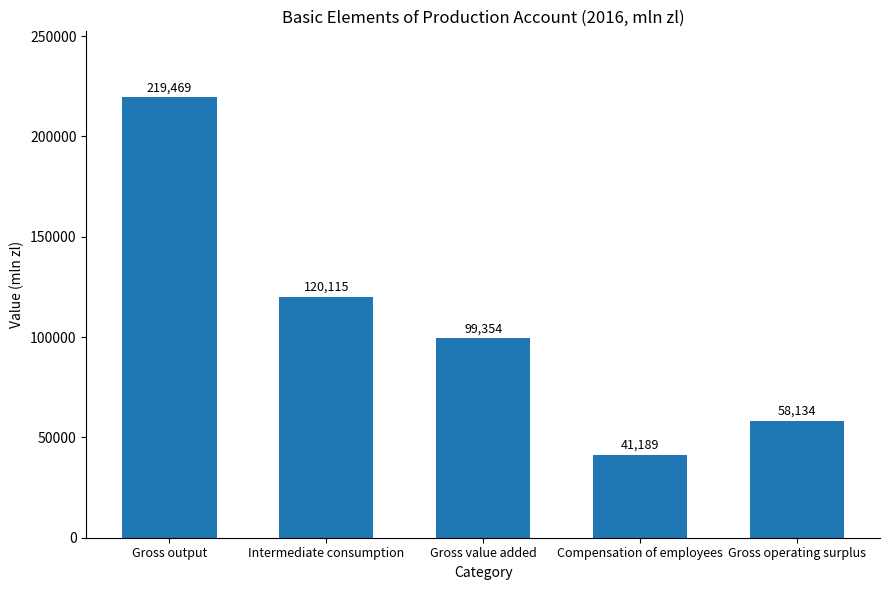

What is the change in value from Gross output to Gross value added?

-120115